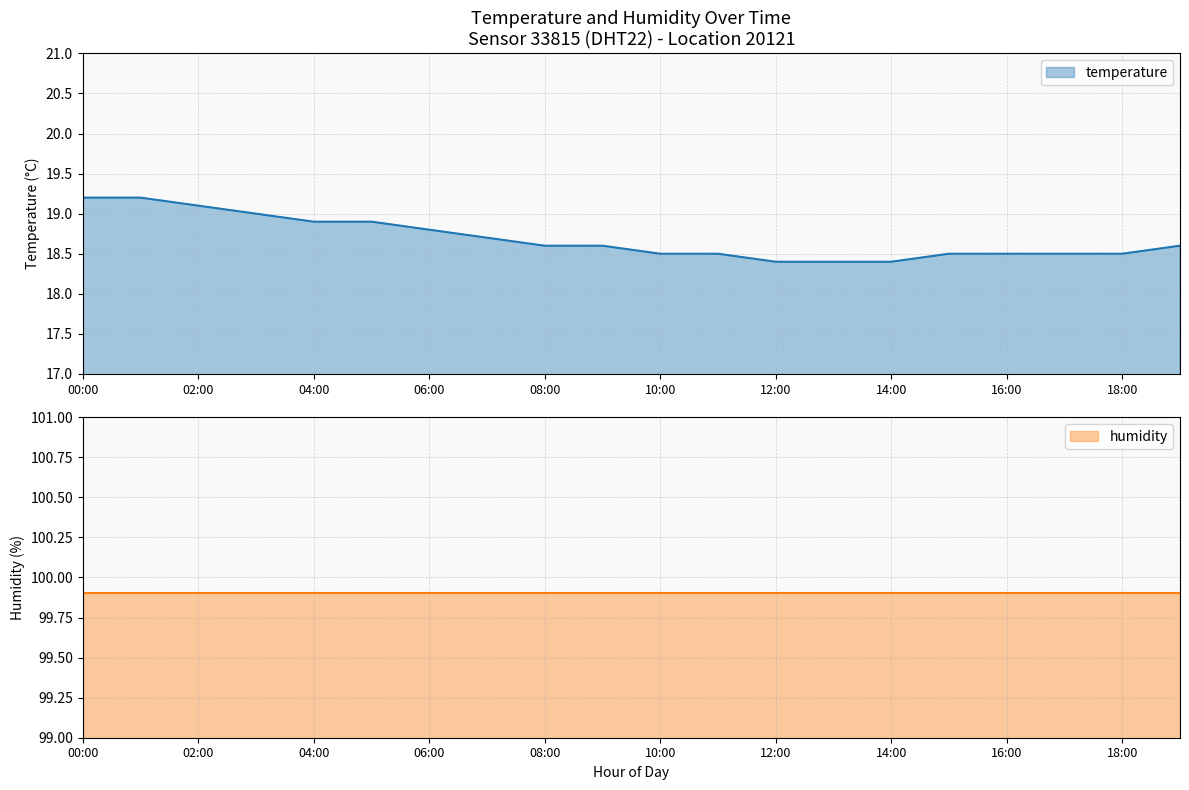

True or false: the data has more than 2 interior local peaks.

False